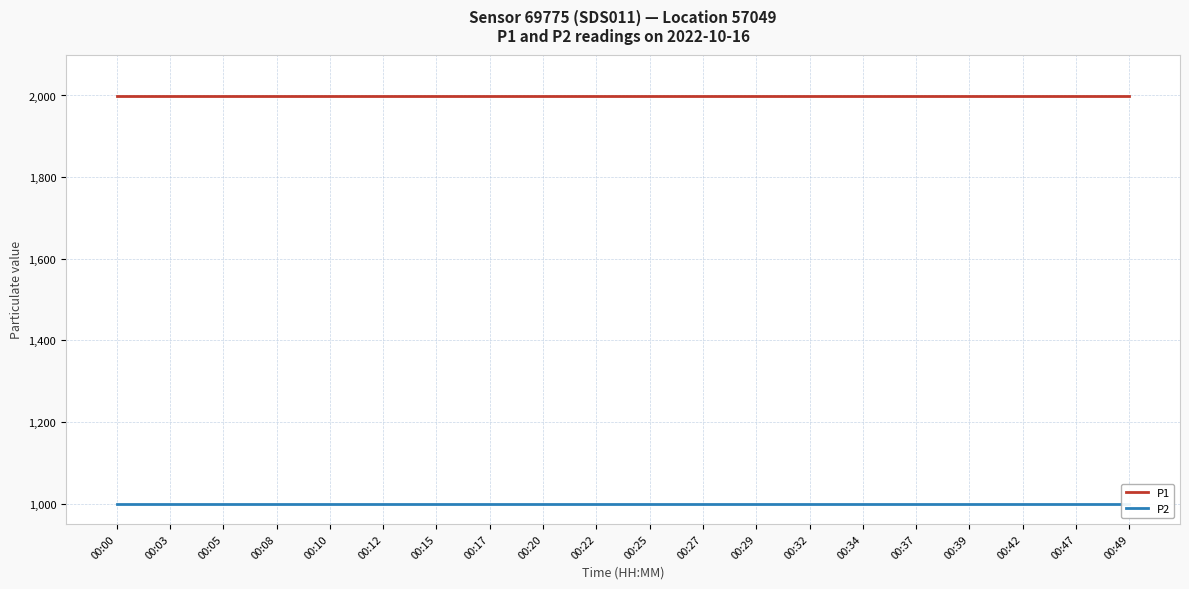

True or false: P2 and P1 intersect in this chart.

False